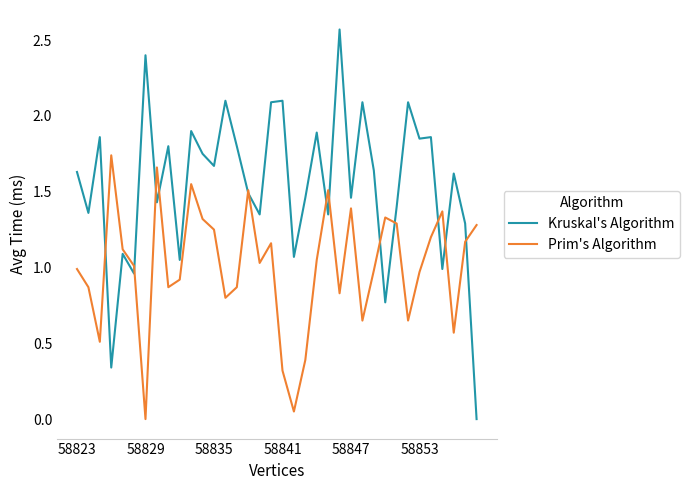

Rank the series by their maximum value, from lowest to highest.

Prim's Algorithm, Kruskal's Algorithm